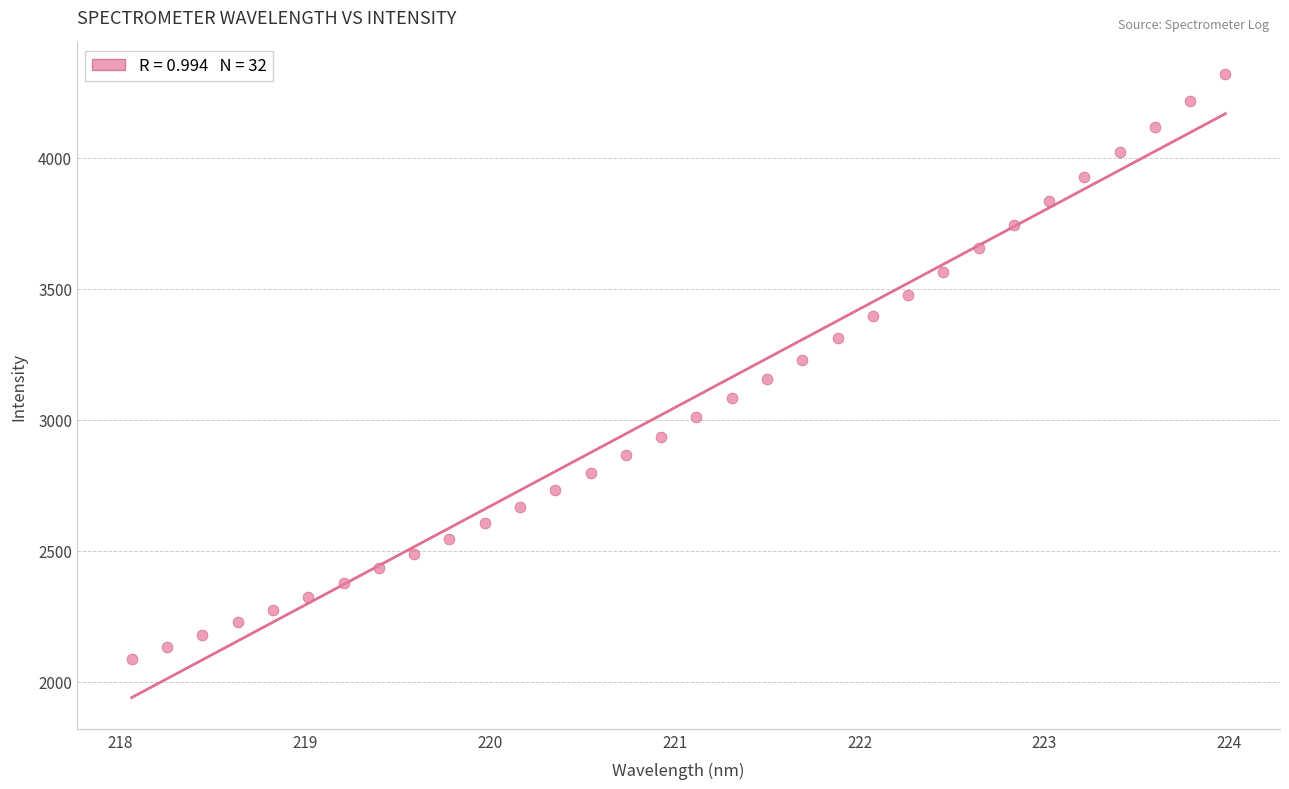

What is the range of Y values (max minus min)?

2233.1